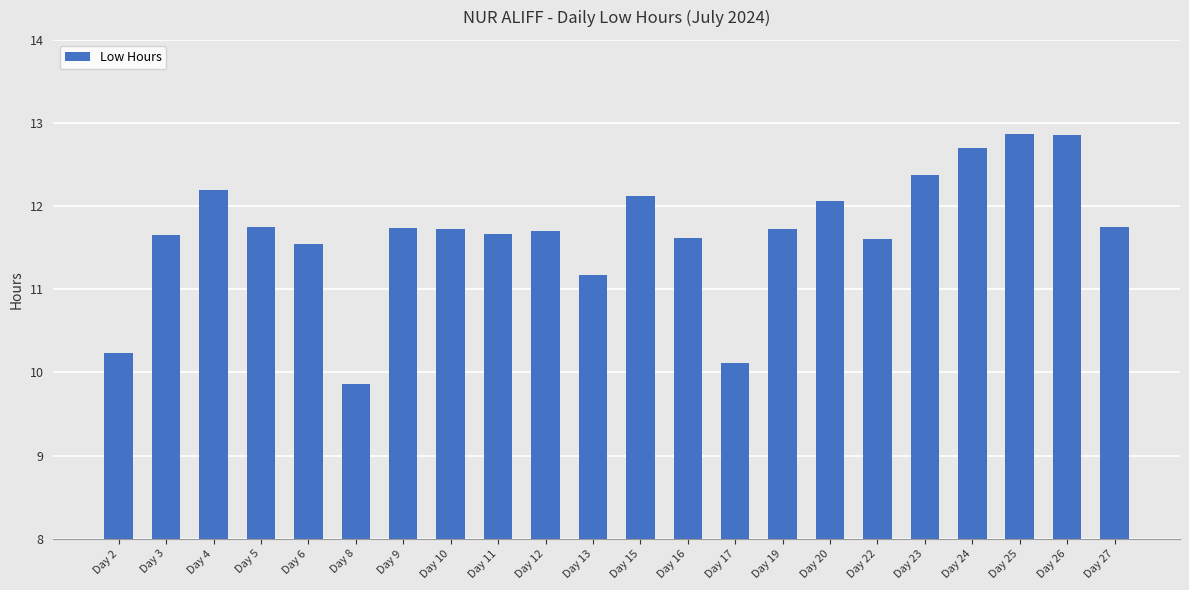

What is the sum of the values at Day 3 and Day 4?

23.9